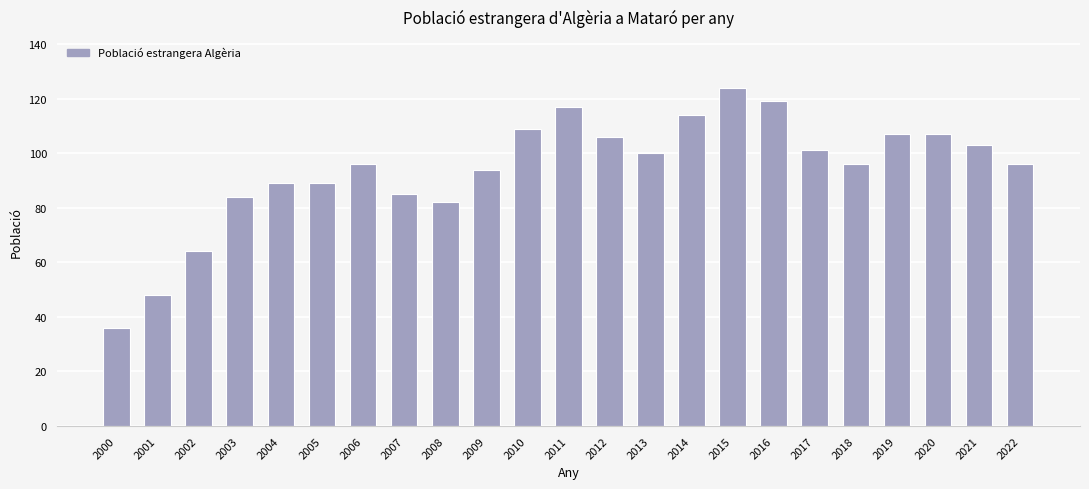

What is the maximum value shown in the chart?

124